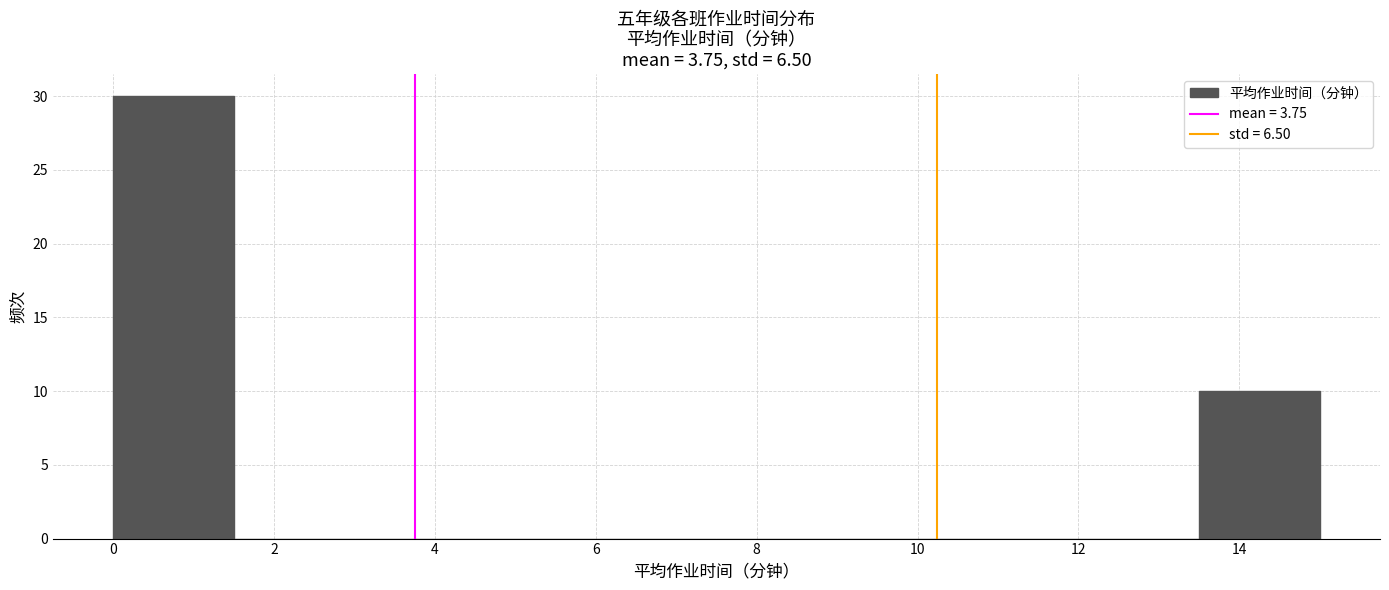

How tall is the bar that spans 0.0 to 1.5 on the x-axis? Neither the bar edges nor the heights are printed on the chart, so give them approximately, as read against the axes.

30